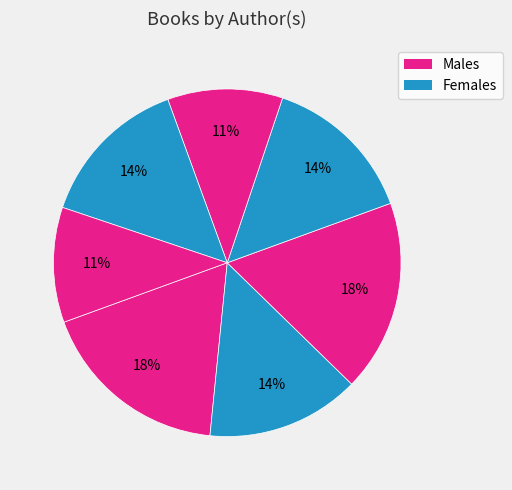

To the nearest percent, what is the difference between the largest and smallest slice percentages?

7%